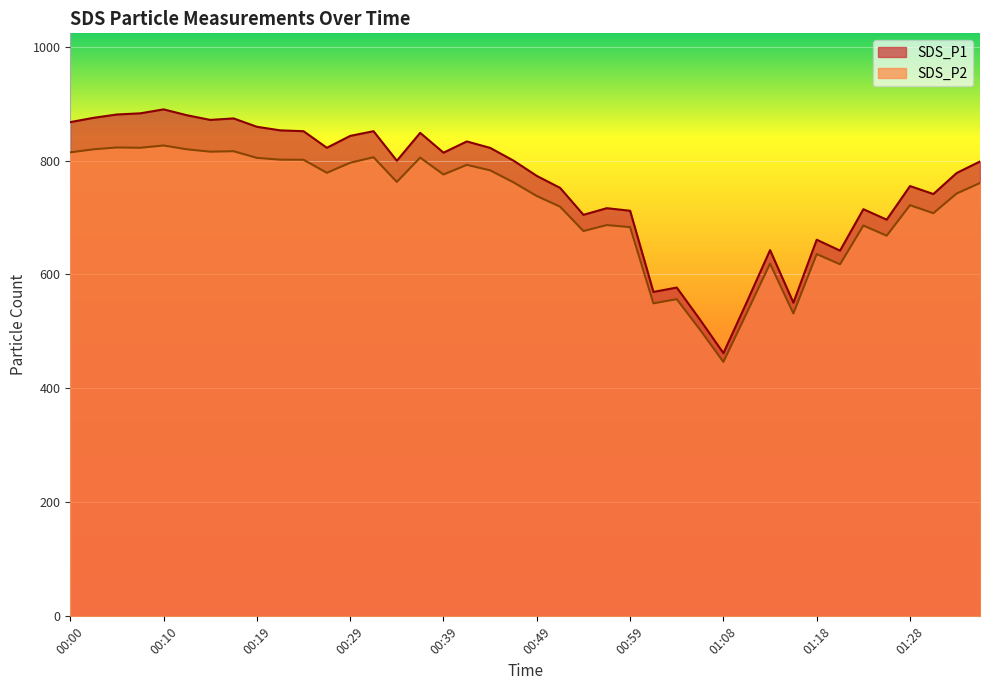

At which label does SDS_P2 reach its minimum?

01:08